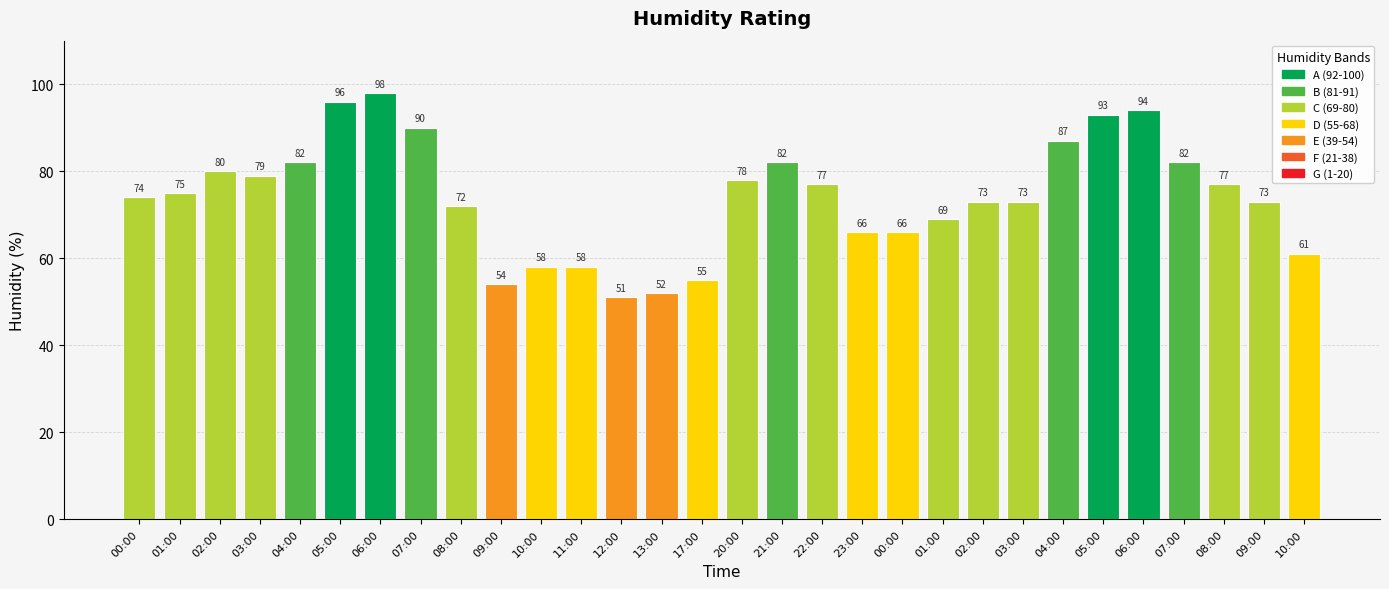

What is the average value?

74